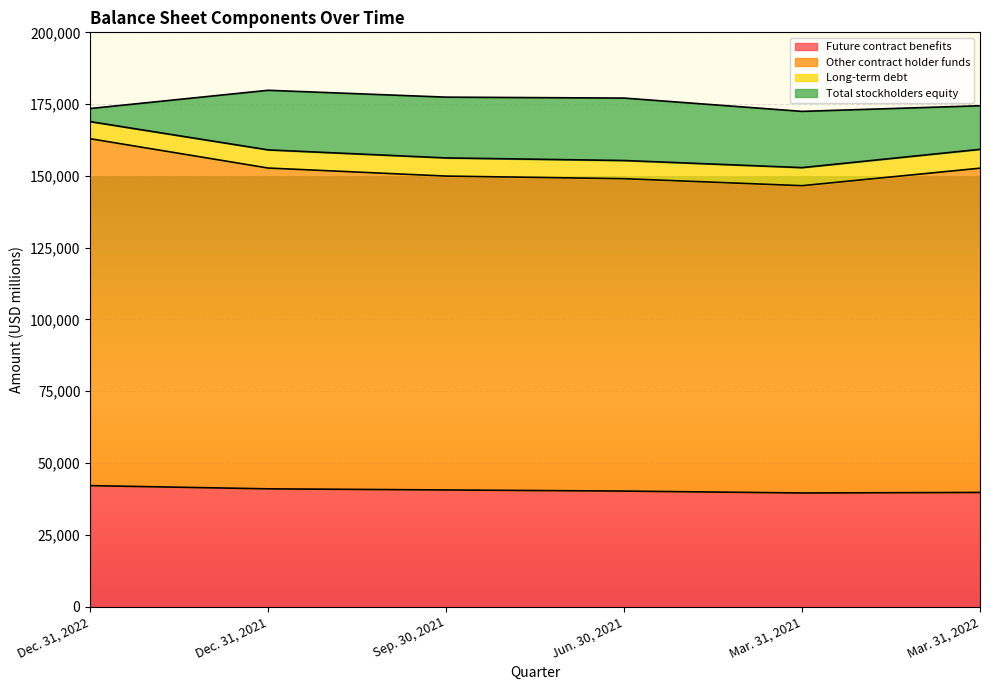

Which category has the highest value in the Other contract holder funds series?

Dec. 31, 2022